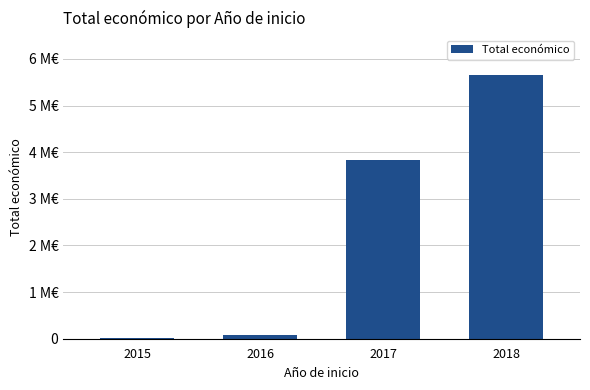

Are the bars horizontal?

No